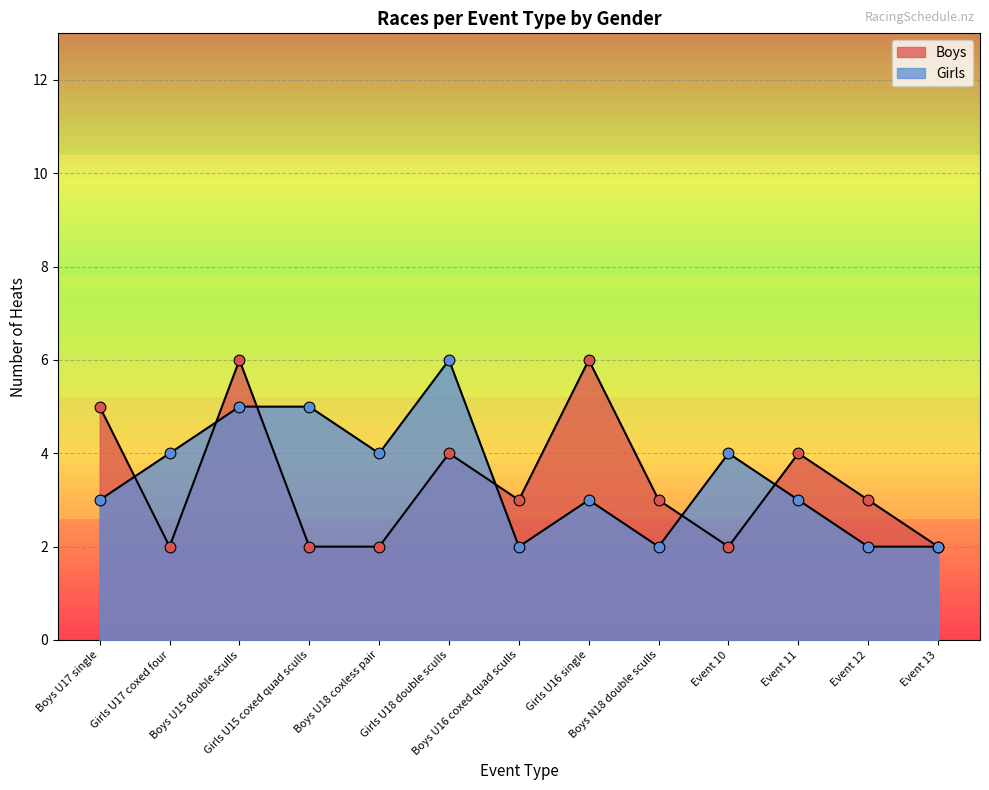

Is the value of Girls at Boys N18 double sculls greater than the value of Boys at Boys U17 single?

No